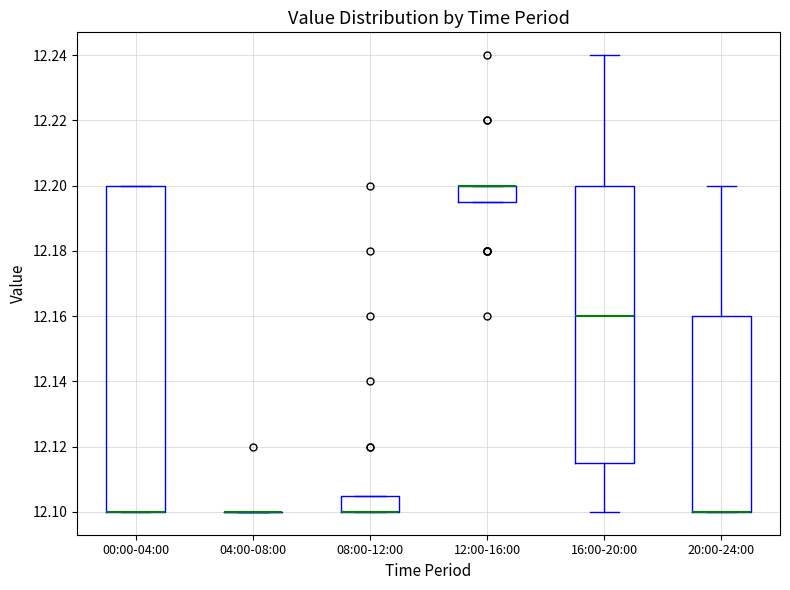

Which box is the tallest, from its lower edge to its upper edge?

00:00-04:00